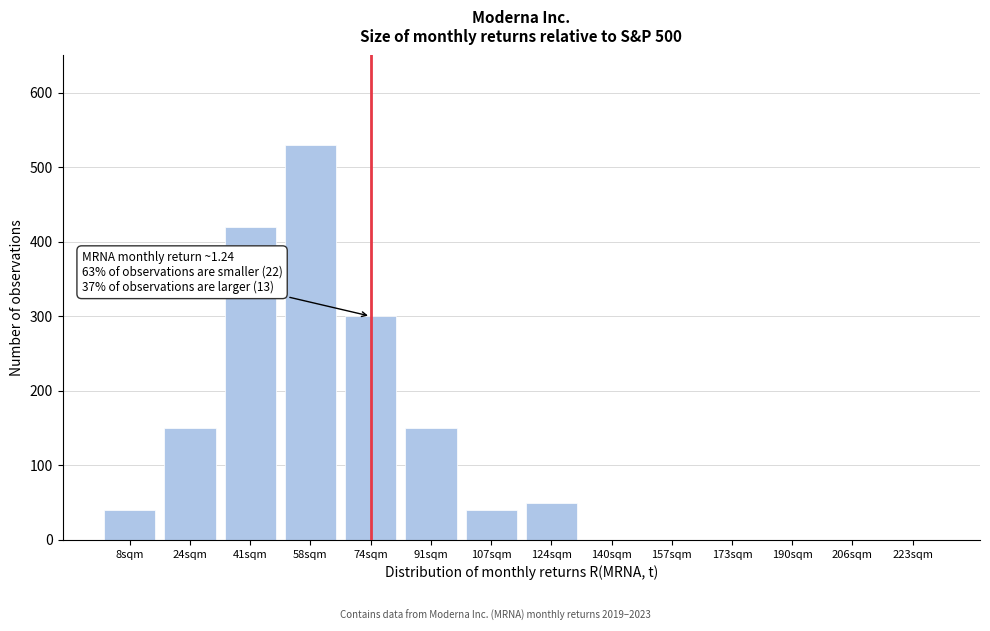

Reading left to right, transcribe all the data shown in this chart.

8sqm=40	24sqm=150	41sqm=420	58sqm=530	74sqm=300	91sqm=150	107sqm=40	124sqm=50	140sqm=0	157sqm=0	173sqm=0	190sqm=0	206sqm=0	223sqm=0